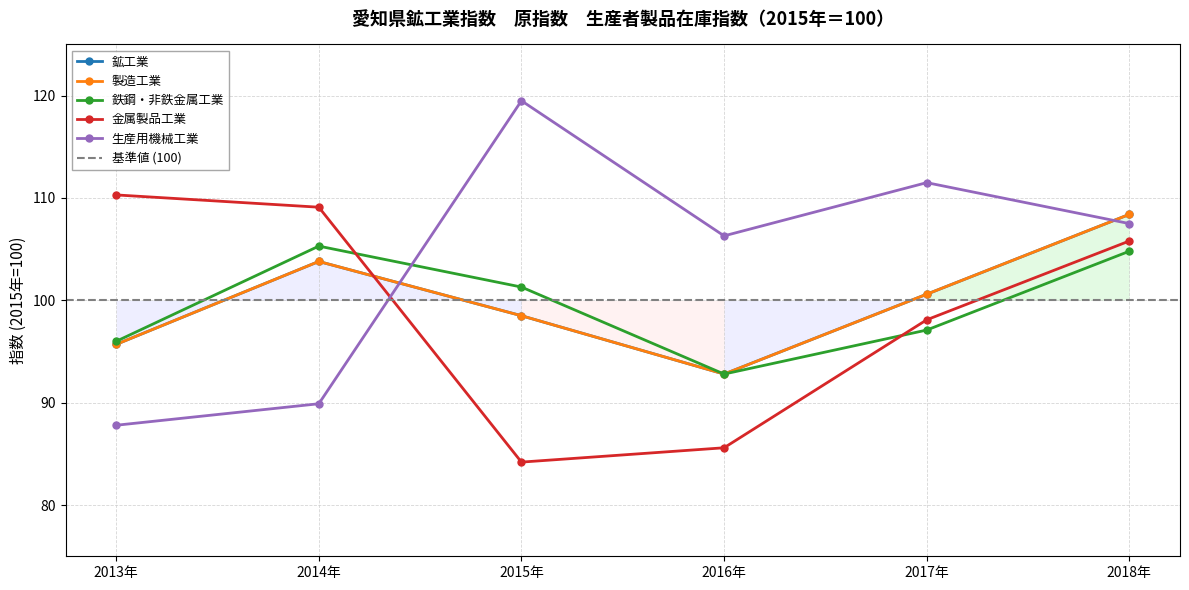

What value does the 金属製品工業 series have at 2017年?

98.1